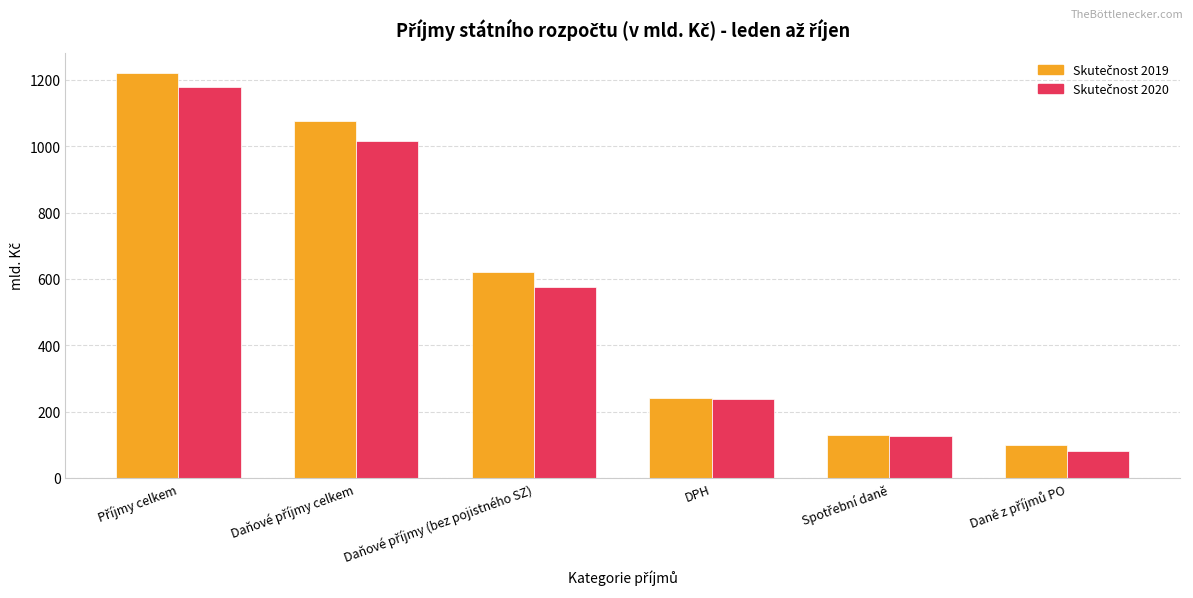

What is the maximum value shown in the chart?

1221.1